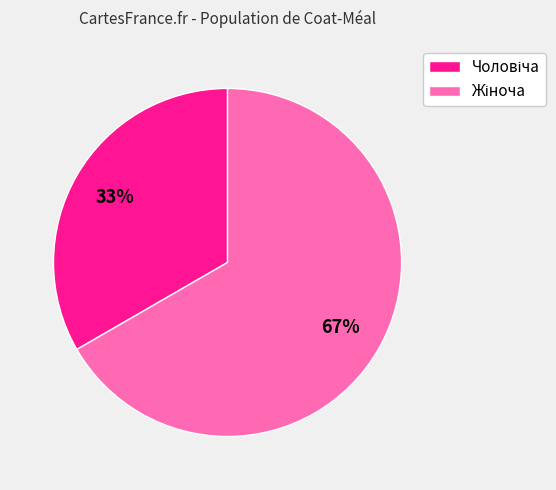

Is there any slice that represents more than half of the pie?

Yes